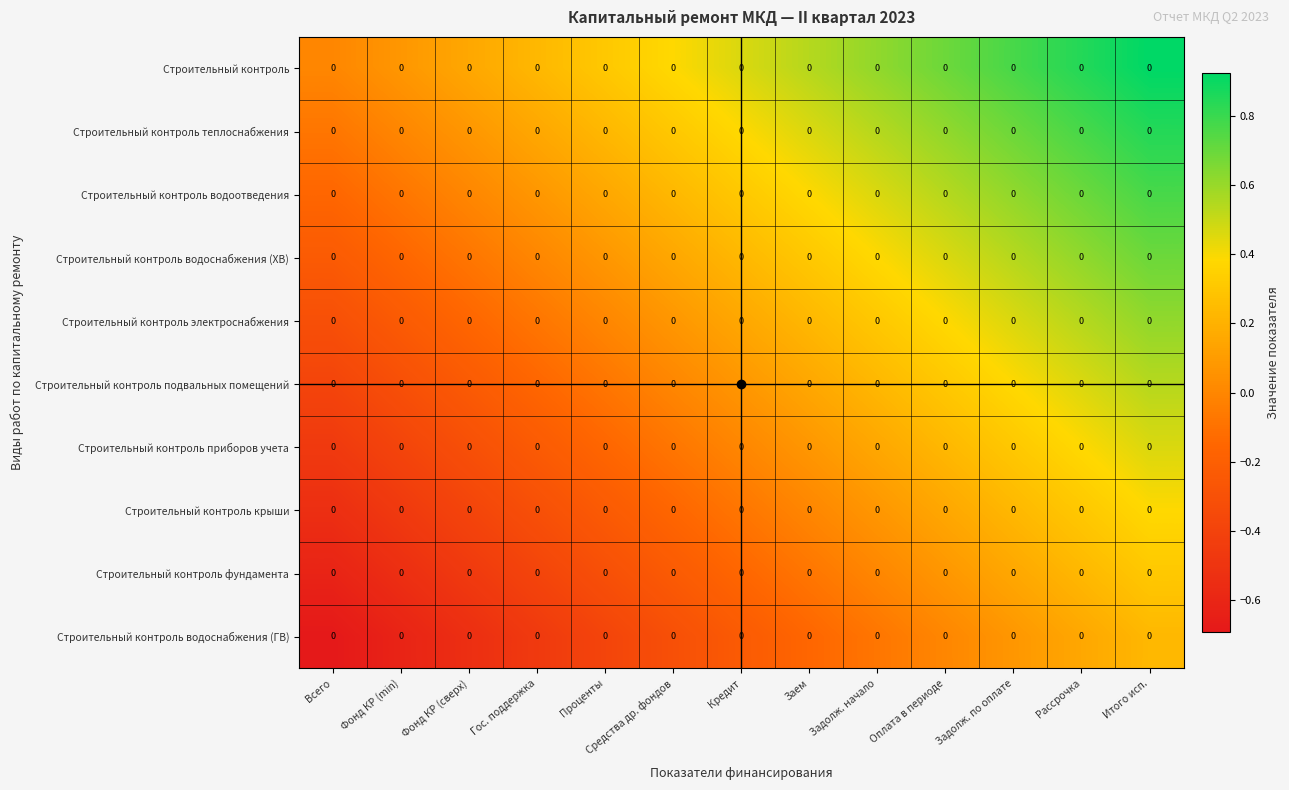

How many distinct data groups are displayed?

10